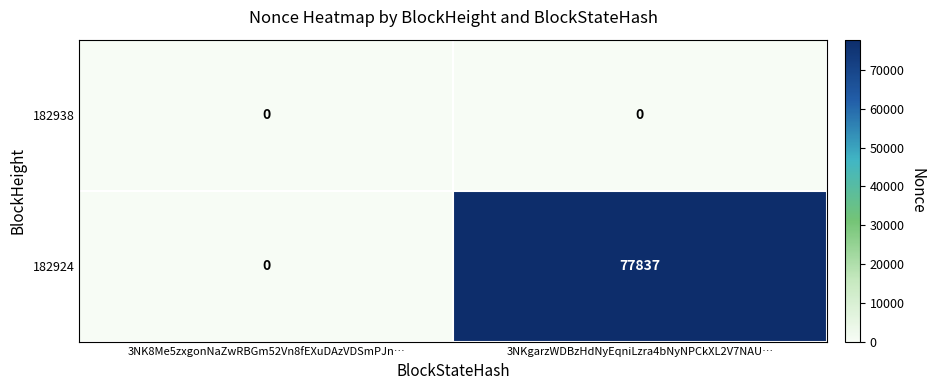

Between 3NK8Me5zxgonNaZwRBGm52Vn8fEXuDAzVDSmPJn… and 3NKgarzWDBzHdNyEqniLzra4bNyNPCkXL2V7NAU…, which series saw the biggest shift?

182924